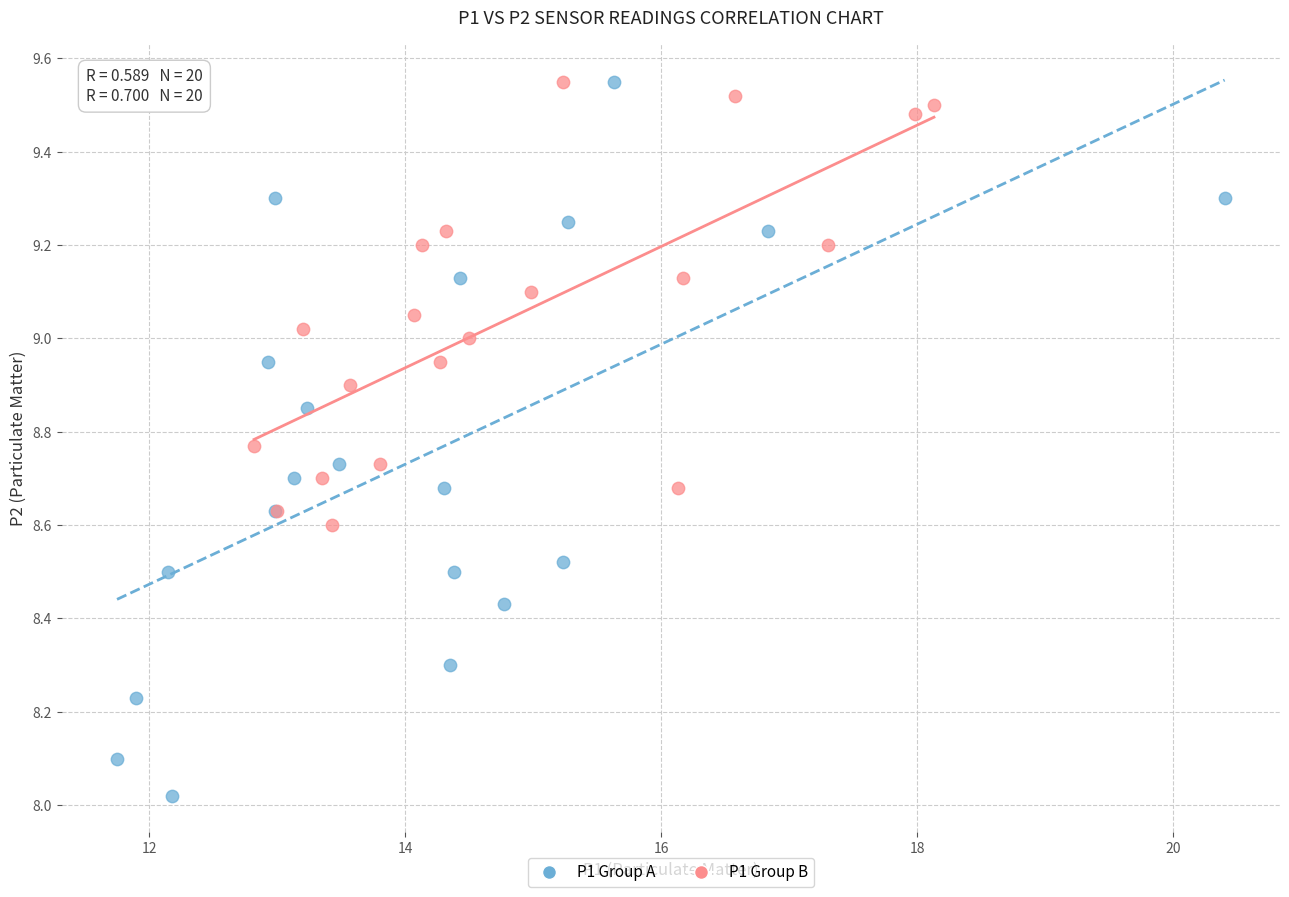

Which series has the widest spread of Y values?

P1 Group A